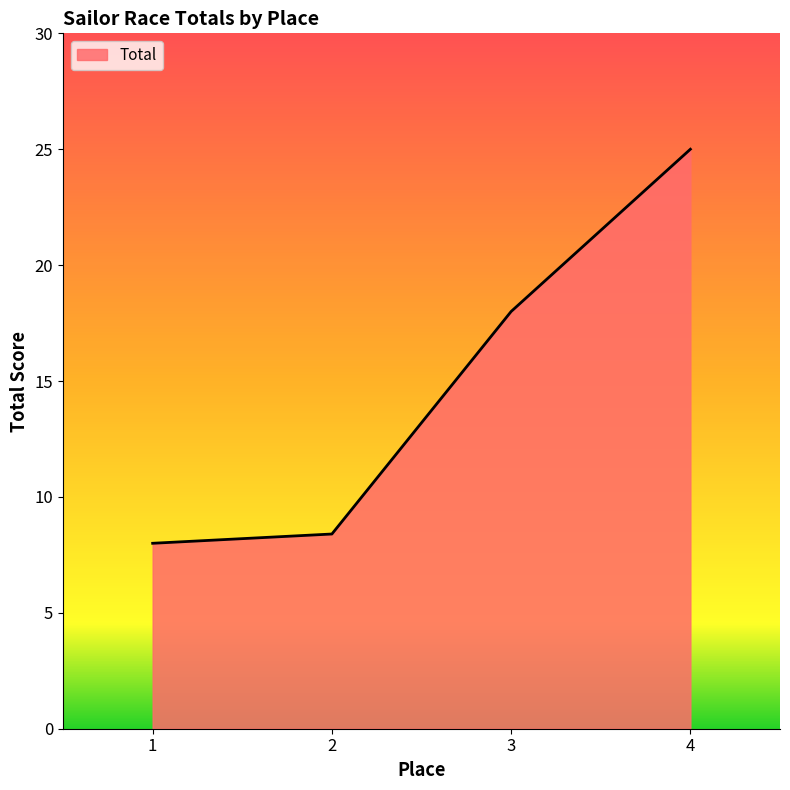

Is it true that the value at 3 is 18.0?

True